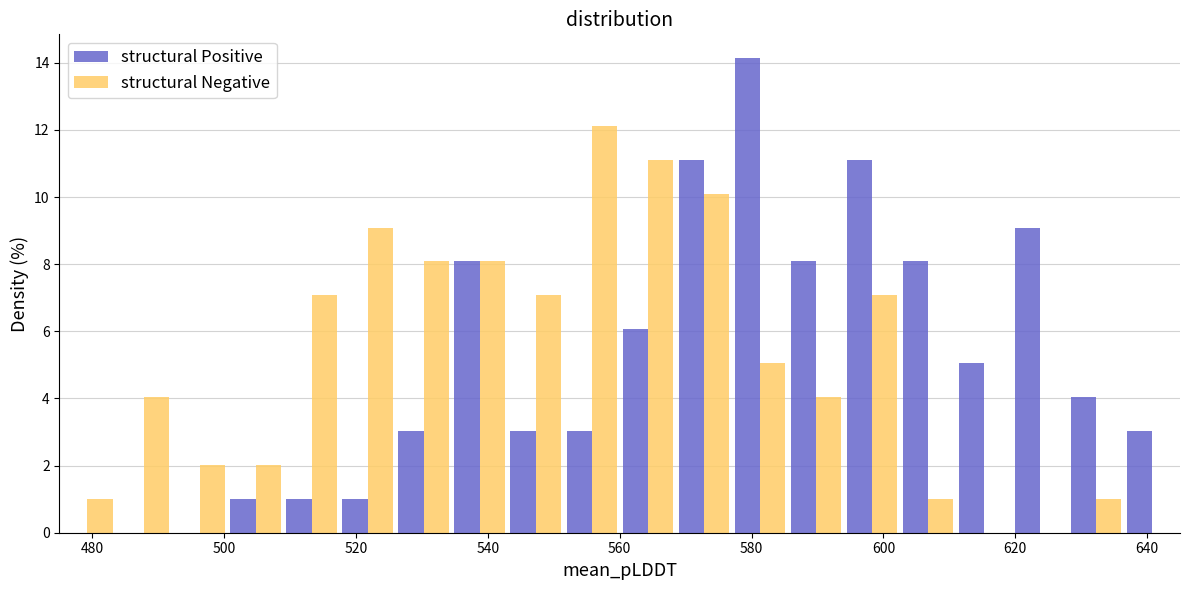

Reading left to right, transcribe this chart: for each range on the x-axis, give the height of each series' bar. Neither the bar edges nor the heights are printed on the chart, so give them approximately, as read against the axes.

475.0 to 483.5: structural Positive=0	structural Negative=1.0
483.5 to 492.0: structural Positive=0	structural Negative=4.0
492.0 to 500.5: structural Positive=0	structural Negative=2.0
500.5 to 509.0: structural Positive=1.0	structural Negative=2.0
509.0 to 517.5: structural Positive=1.0	structural Negative=7.0
517.5 to 526.0: structural Positive=1.0	structural Negative=9.0
526.0 to 534.5: structural Positive=3.0	structural Negative=8.0
534.5 to 543.0: structural Positive=8.0	structural Negative=8.0
543.0 to 551.5: structural Positive=3.0	structural Negative=7.0
551.5 to 560.0: structural Positive=3.0	structural Negative=12.2
560.0 to 568.5: structural Positive=6.0	structural Negative=11.2
568.5 to 577.0: structural Positive=11.2	structural Negative=10.2
577.0 to 585.5: structural Positive=14.2	structural Negative=5.0
585.5 to 594.0: structural Positive=8.0	structural Negative=4.0
594.0 to 602.5: structural Positive=11.2	structural Negative=7.0
602.5 to 611.0: structural Positive=8.0	structural Negative=1.0
611.0 to 619.5: structural Positive=5.0	structural Negative=0
619.5 to 628.0: structural Positive=9.0	structural Negative=0
628.0 to 636.5: structural Positive=4.0	structural Negative=1.0
636.5 to 645.0: structural Positive=3.0	structural Negative=0